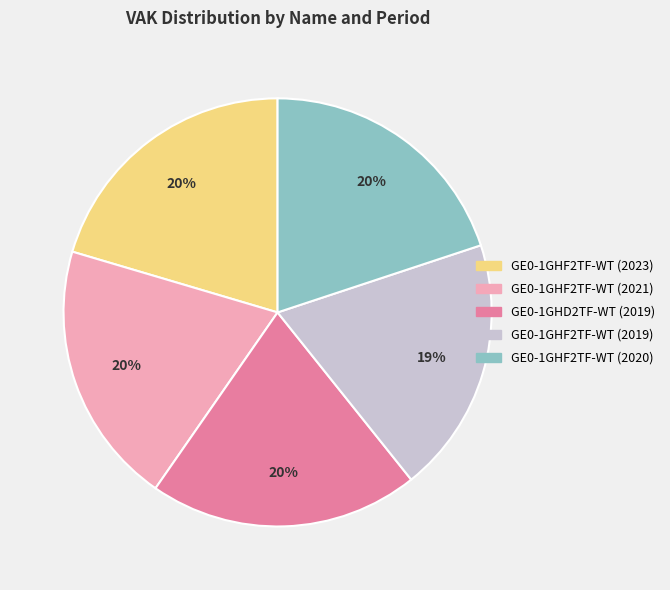

Between GE0-1GHD2TF-WT (2019) and GE0-1GHF2TF-WT (2019), which is larger?

GE0-1GHD2TF-WT (2019)